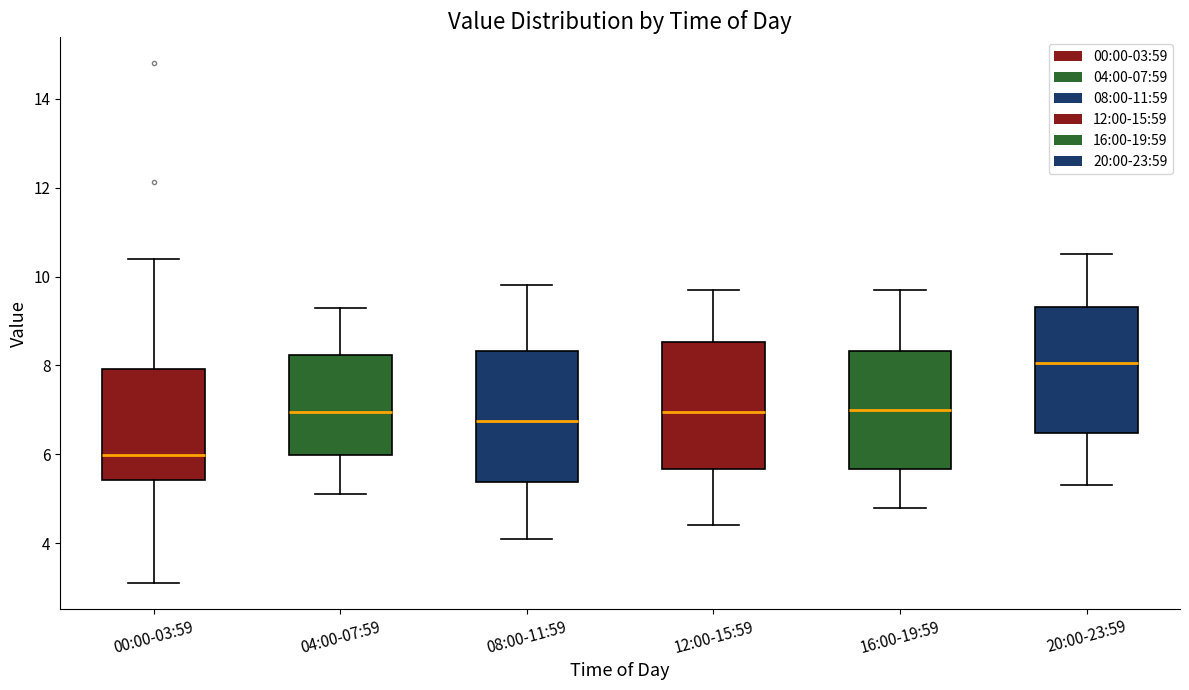

Which box has the highest median line?

20:00-23:59